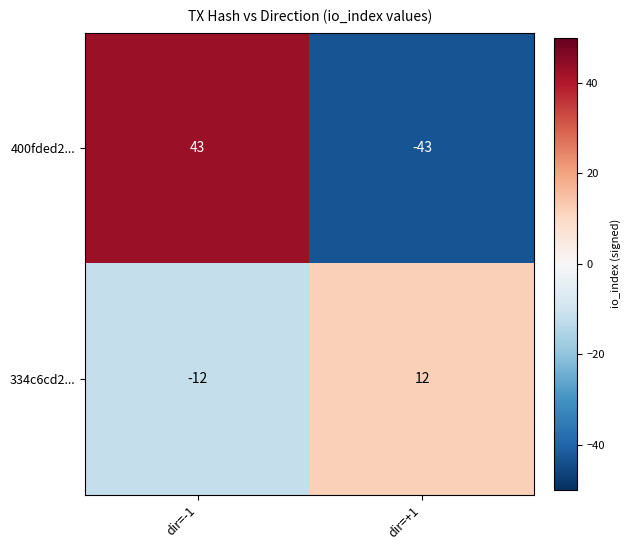

Reading right to left, what are all the values shown in this chart?

400fded2...: -43	43
334c6cd2...: 12	-12